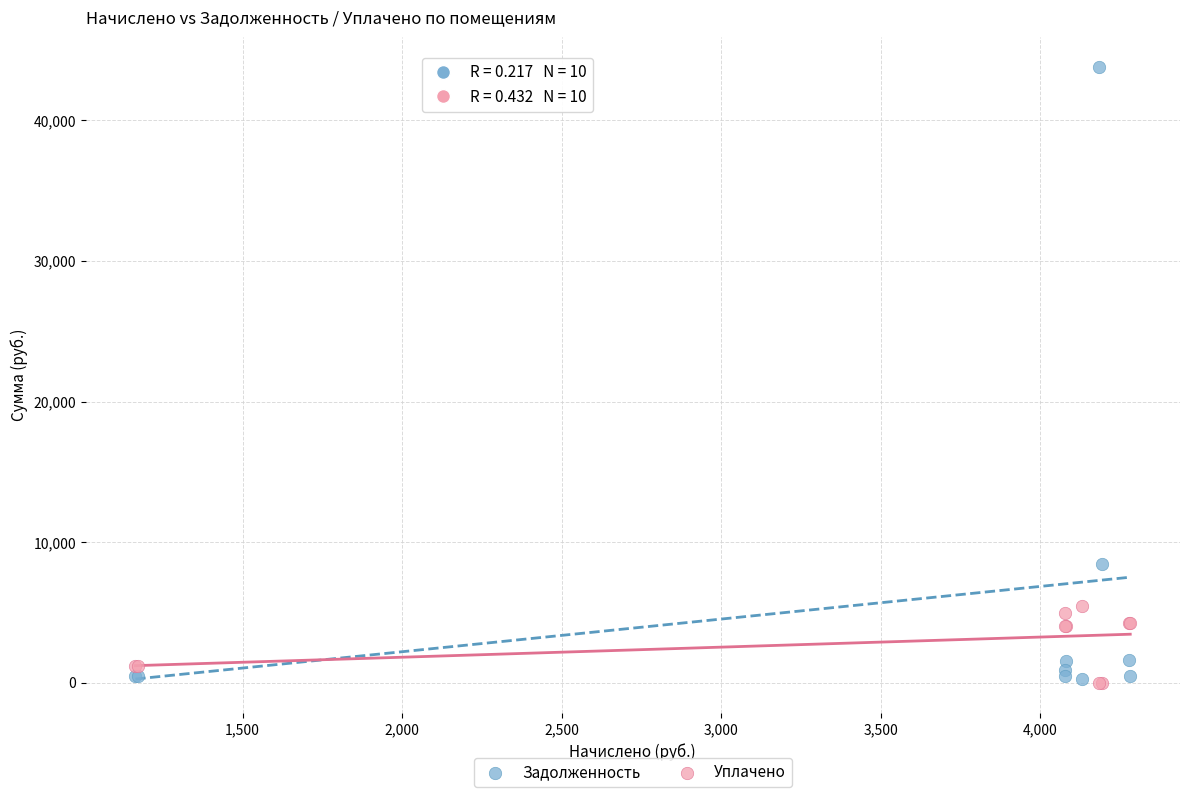

What are all the series names shown in the legend?

Задолженность, Уплачено